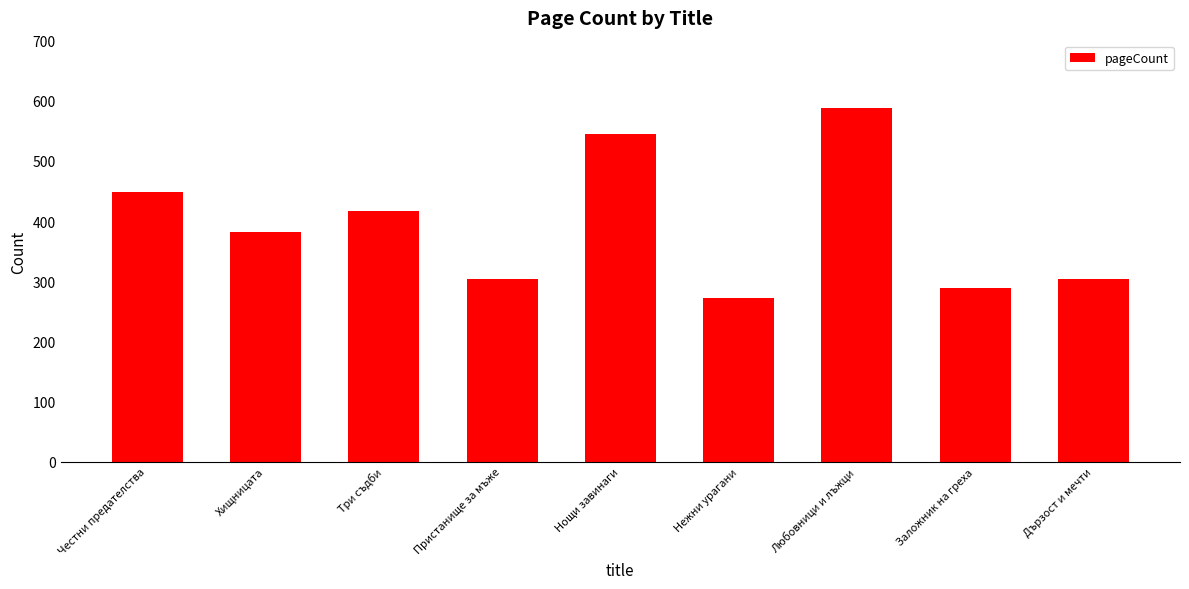

What is the value of the 7th bar from the left?

588